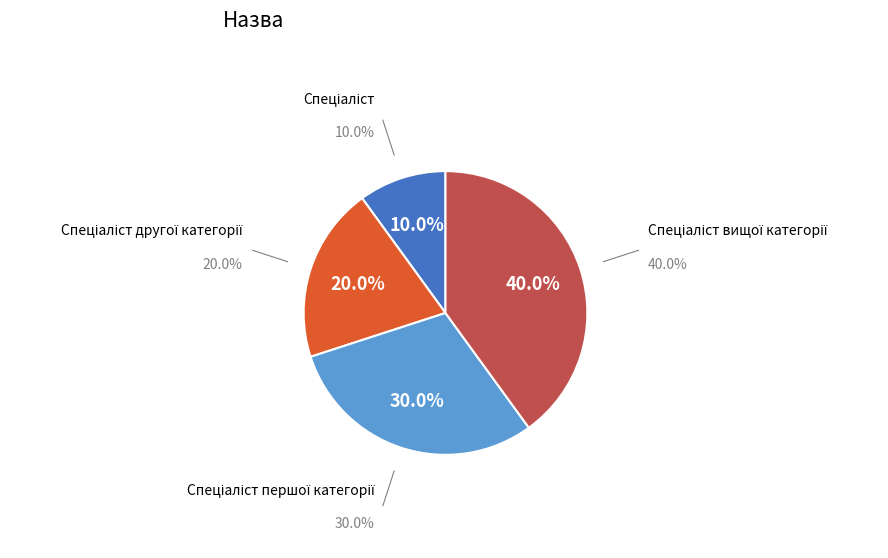

Is there any slice that represents more than half of the pie?

No